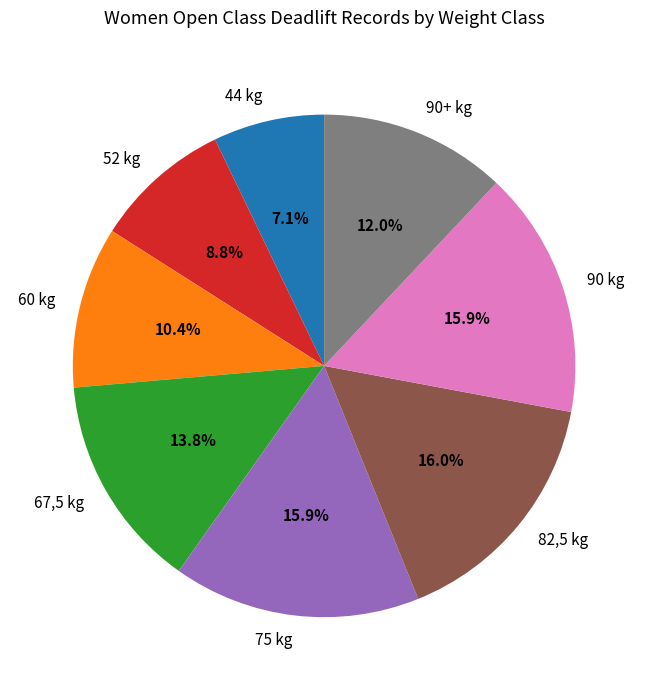

The 67,5 kg slice represents 14% of the pie. True or false?

True